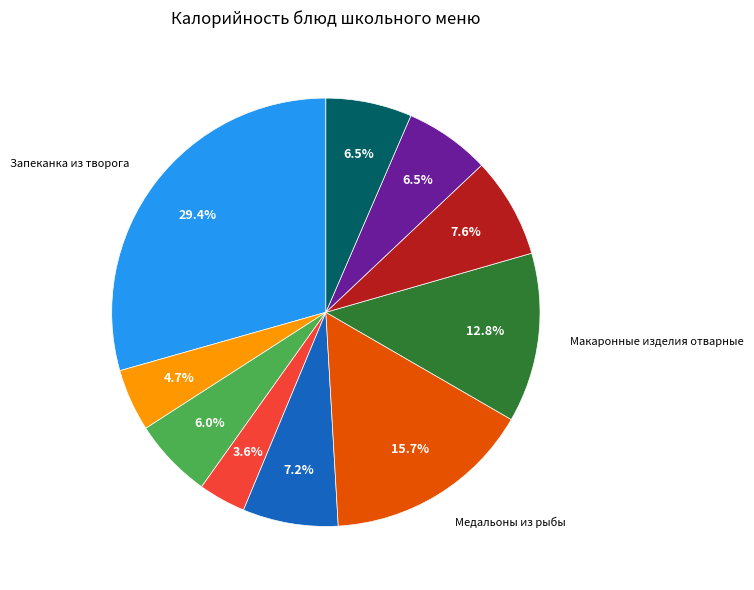

Is there a majority slice in this chart?

No